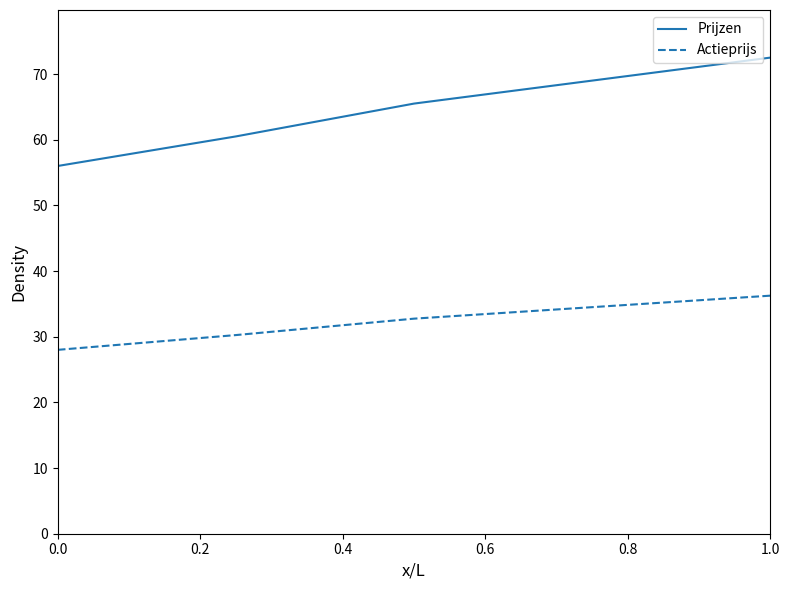

Which series has the largest range (max minus min)?

Prijzen